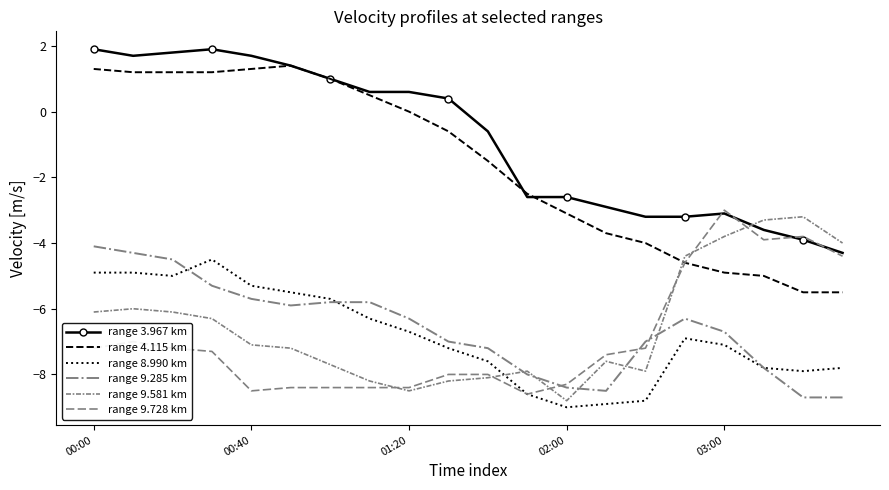

Between which two adjacent categories do range 4.115 km and range 9.581 km first intersect?

14 and 15